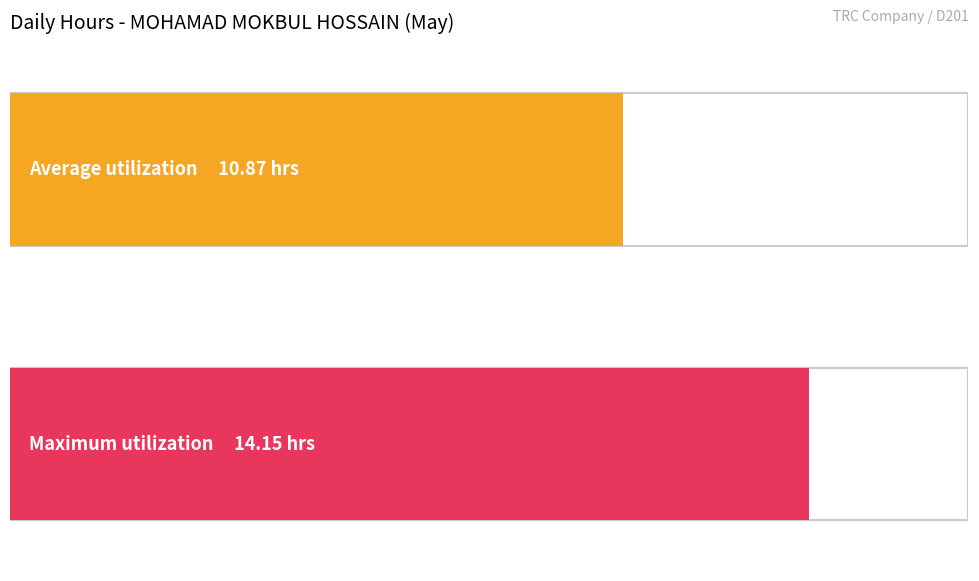

The value of Low (hours) at 24 is 3.3. True or false?

False